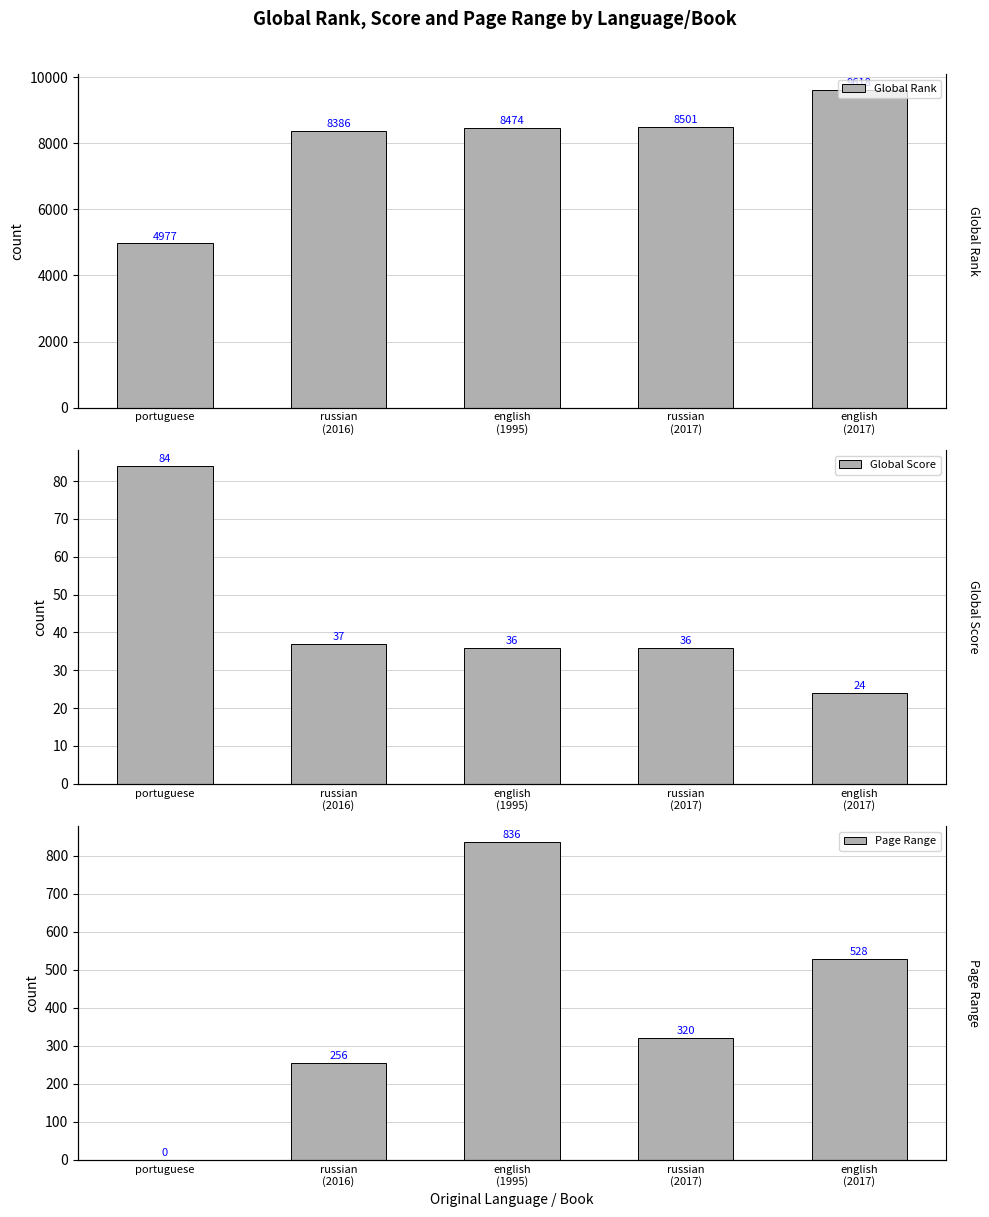

What is the difference between the maximum and minimum values in the Global Rank series?

4641